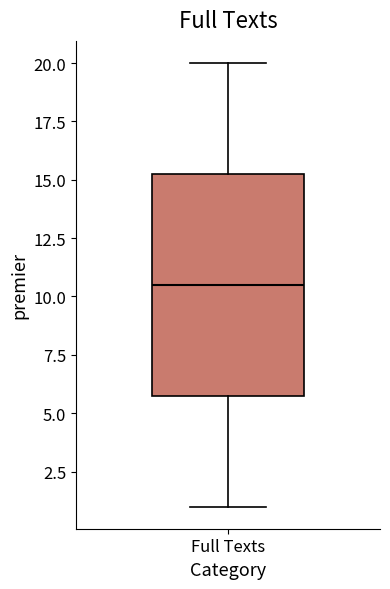

Where does the upper whisker of the box for Full Texts end on the y-axis? The values are not printed on the chart, so give them approximately, as read against the axis.

20.0